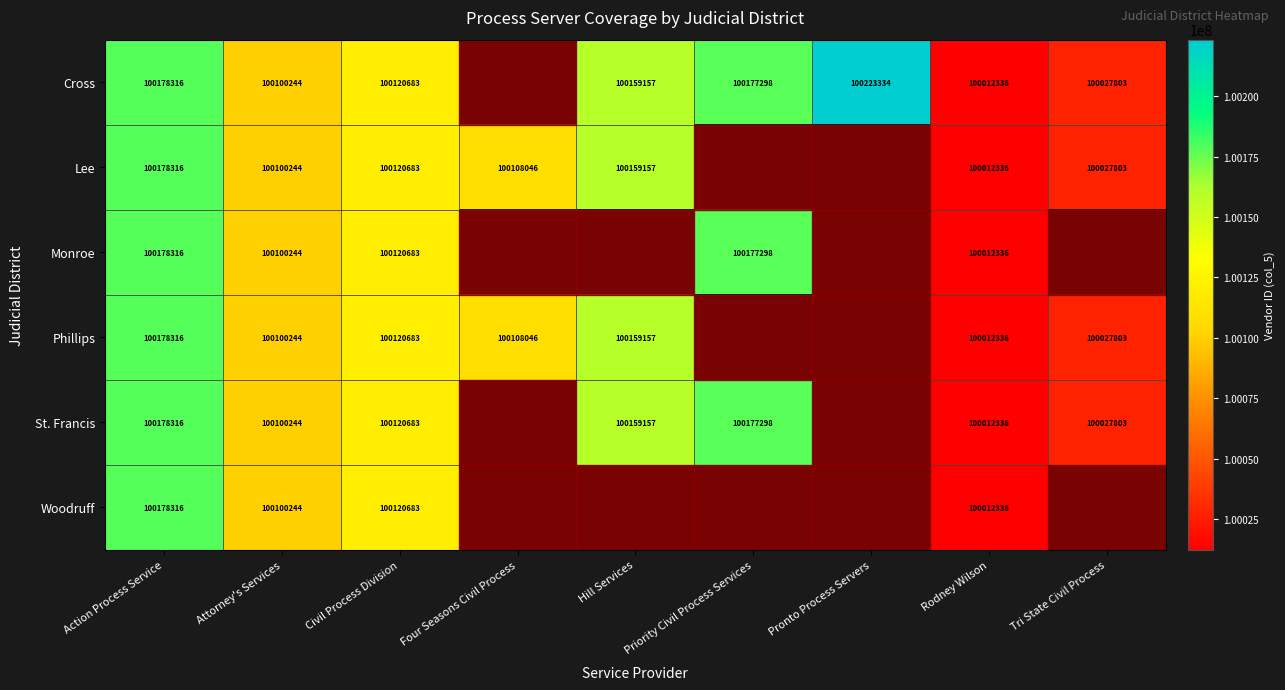

What is the total value across all series at Rodney Wilson?

600074016